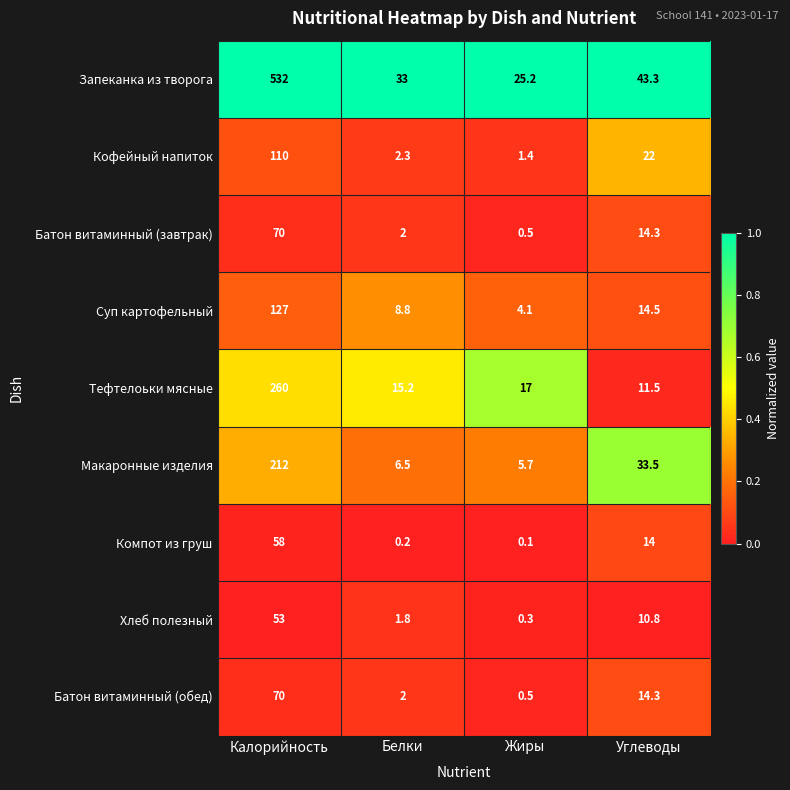

Which series changed the most between Калорийность and Жиры?

Запеканка из творога